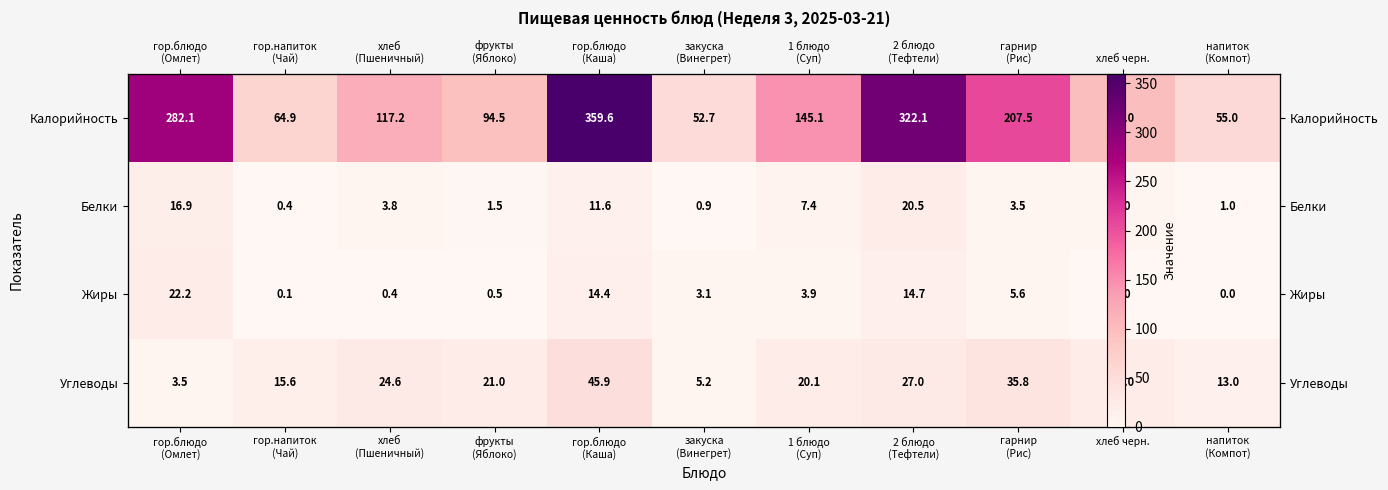

Which series has the widest spread of values?

Калорийность